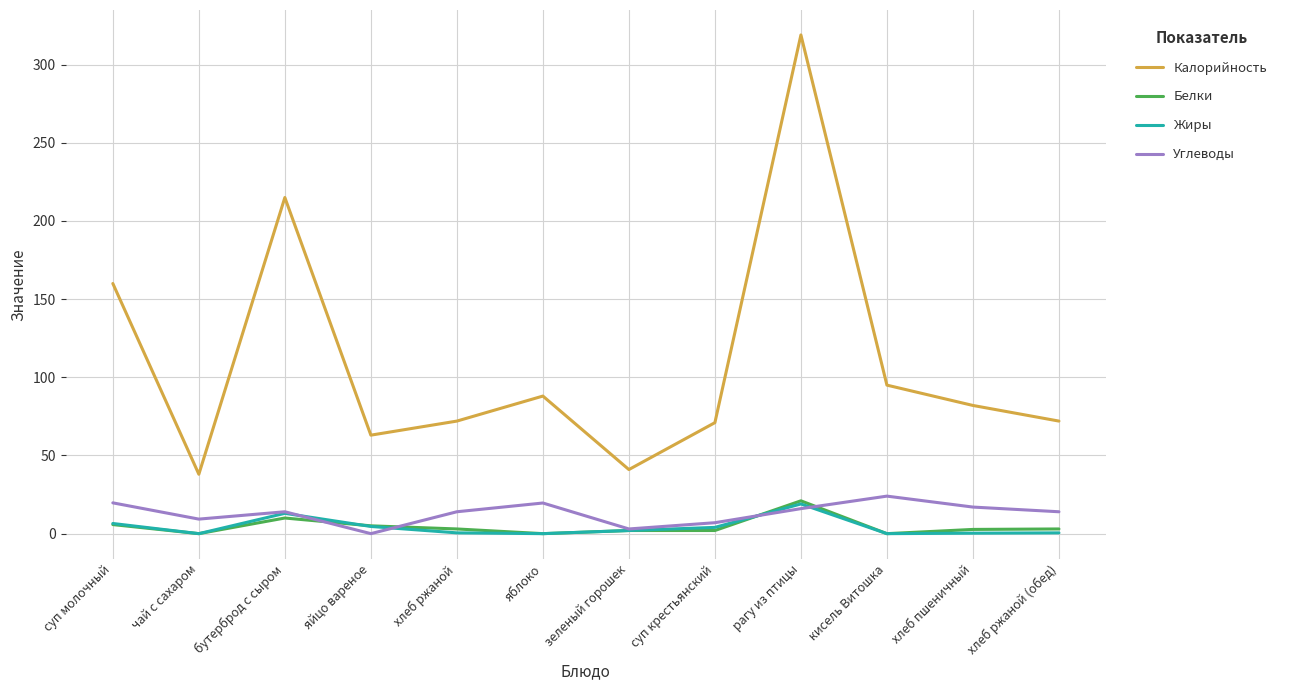

Which series has the largest range (max minus min)?

Калорийность